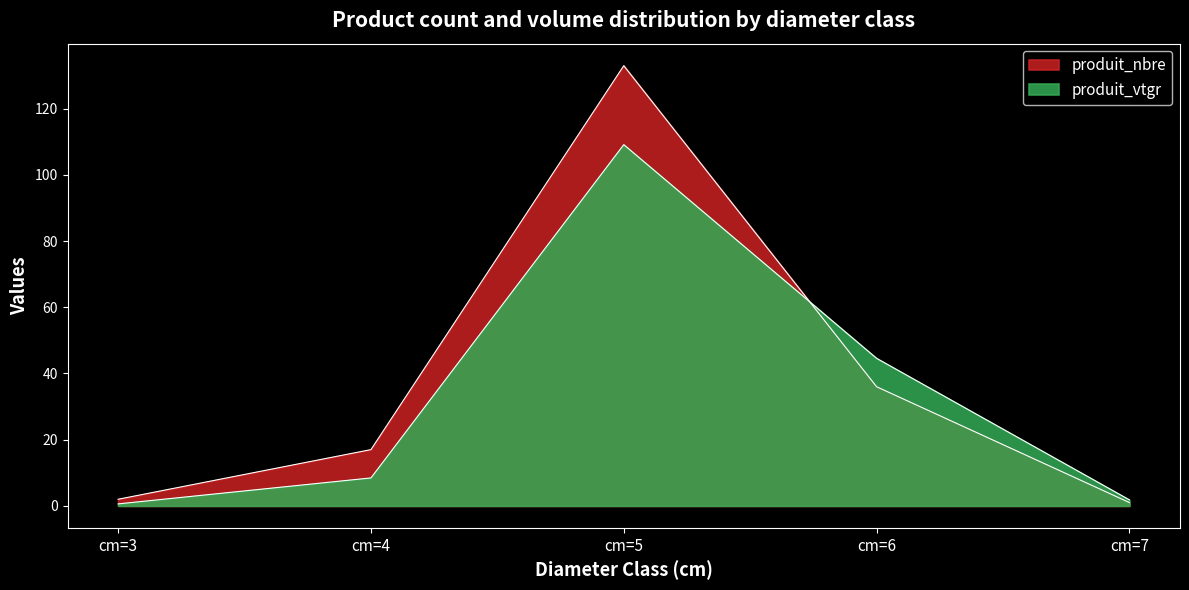

What value does the produit_vtgr series have at cm=6?

44.6